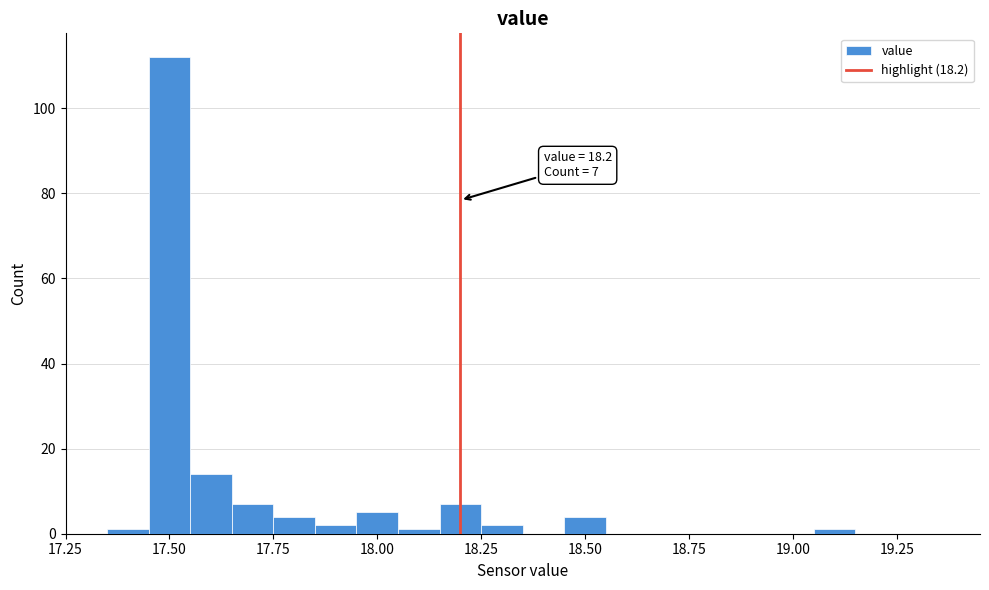

Read against the x-axis, roughly where is the centre of the tallest bar?

17.50